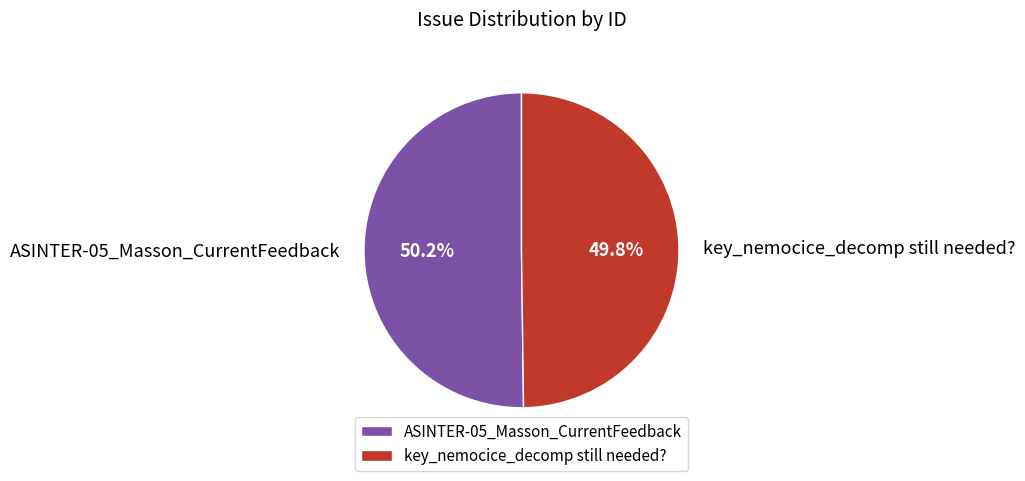

What portion of the pie excludes key_nemocice_decomp still needed??

50.2%